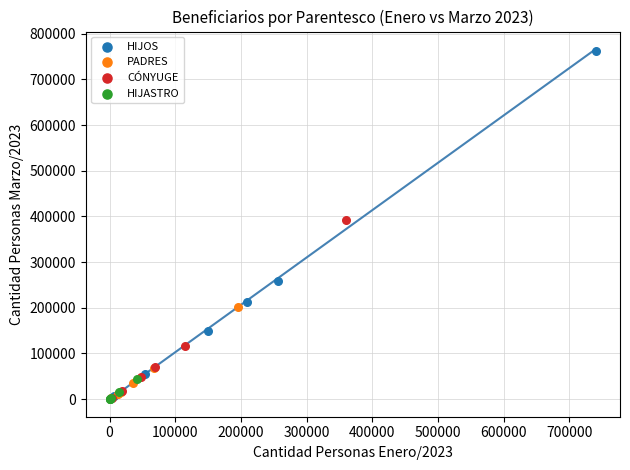

What are all the series names shown in the legend?

HIJOS, PADRES, CÓNYUGE, HIJASTRO